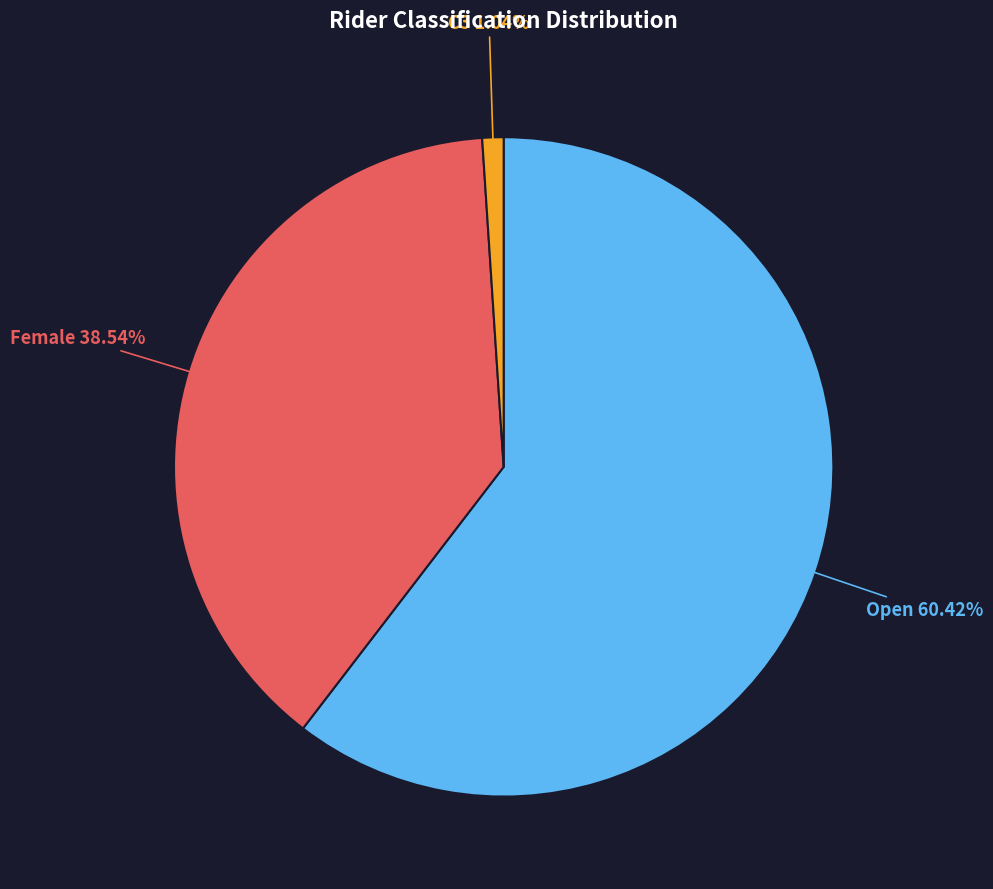

Does Open account for over 50% of the chart?

Yes